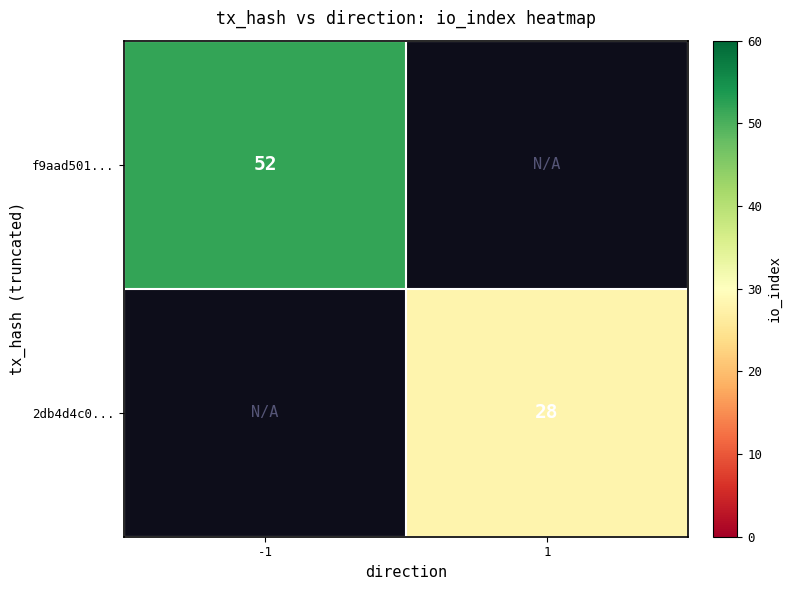

Between 1 and -1, which is larger?

-1